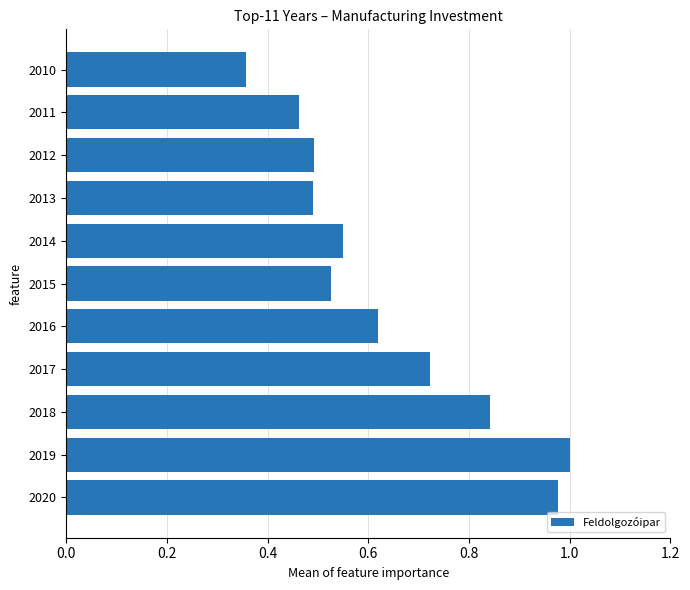

Is it true that the value at 2011 is 0.6?

False